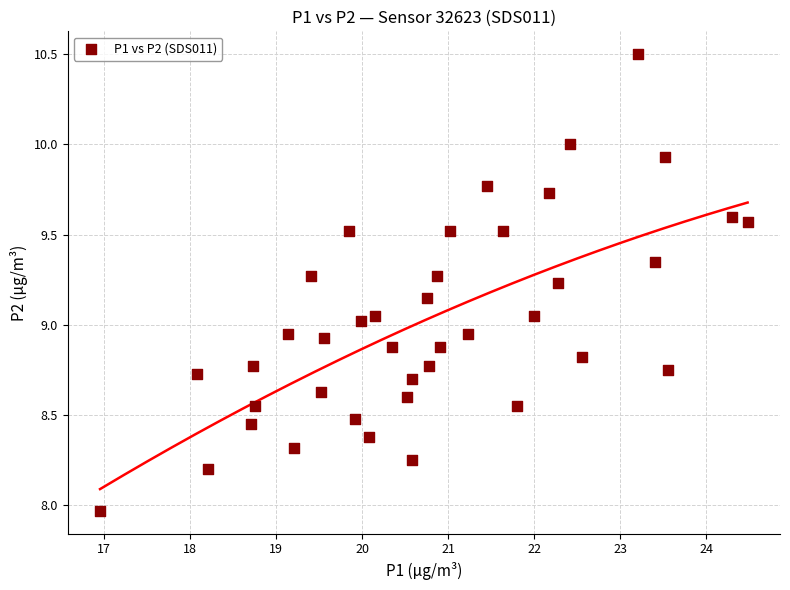

What is the range of X values (max minus min)?

7.5